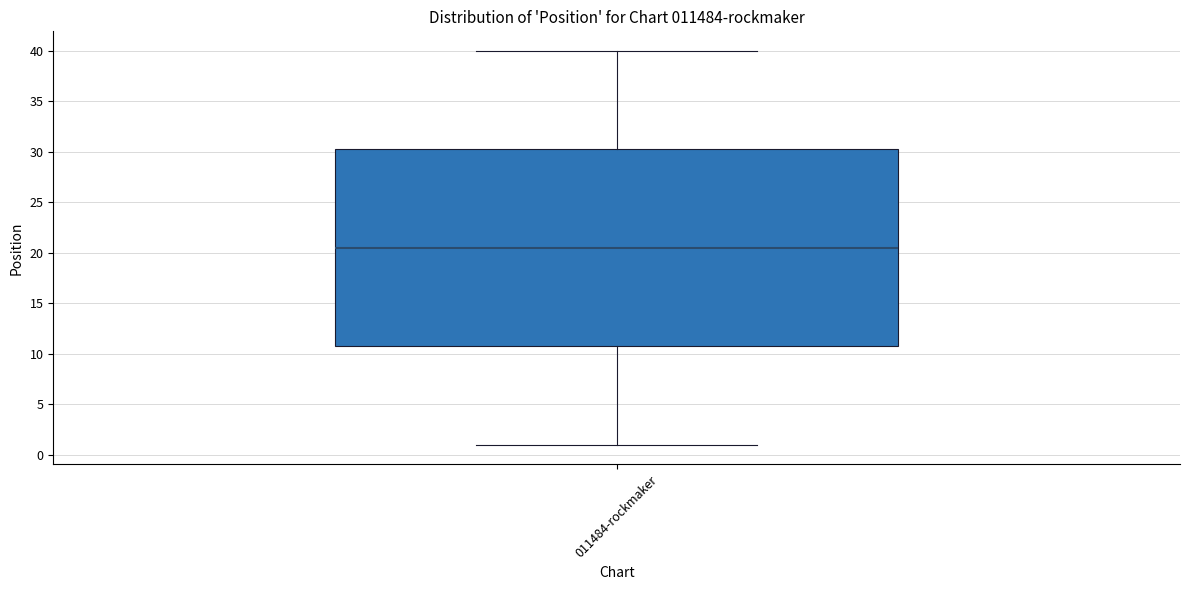

Transcribe this box plot: give where the median line is, the range the box spans, and where the two whiskers end, as read against the y-axis. The values are not printed on the chart, so give them approximately, as read against the axis.

median 20.5, box 11.0 to 30.5, whiskers 1.0 to 40.0